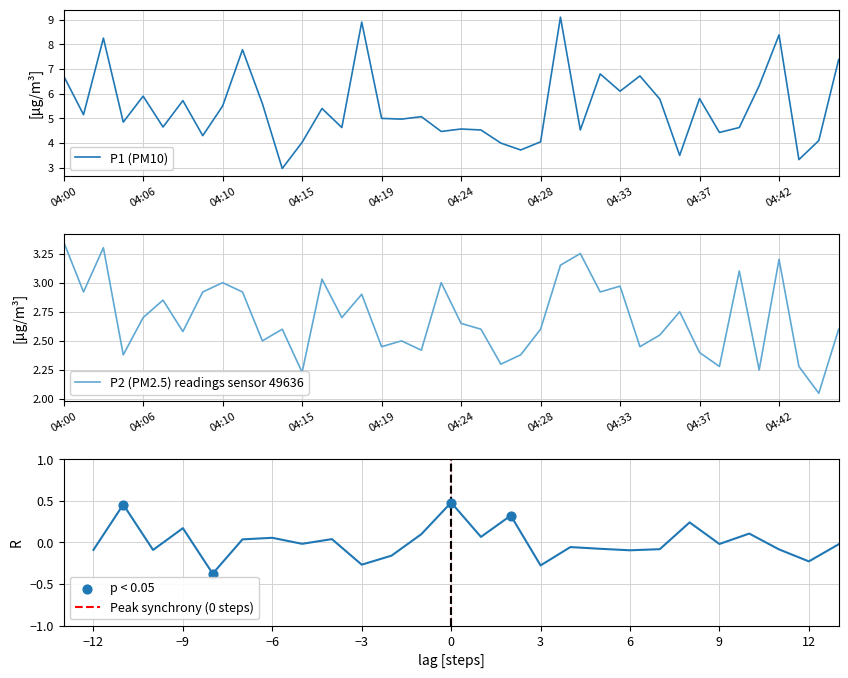

Which series has the widest spread of Y values?

P1